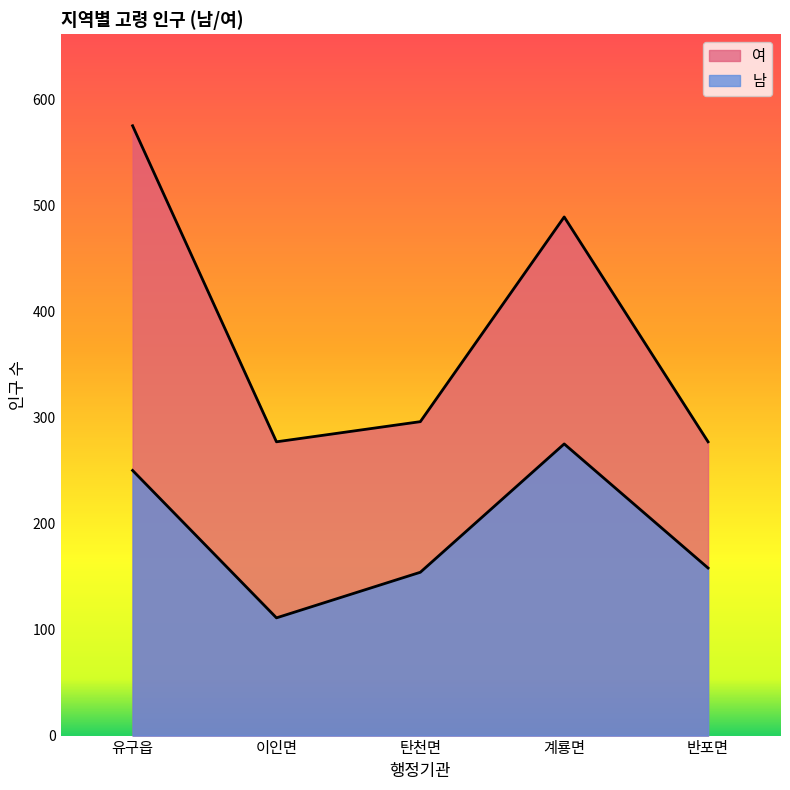

What is the average value of the 여 series?

383